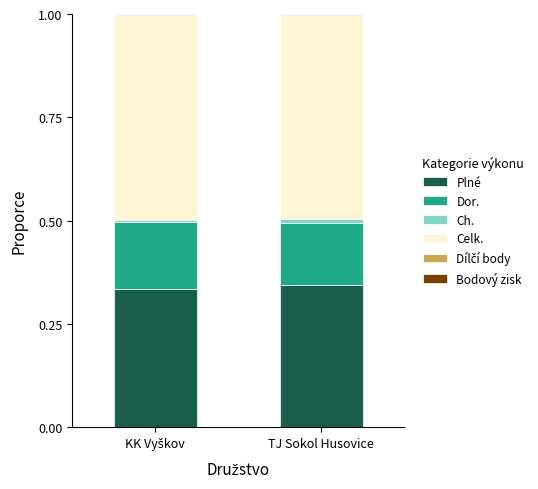

How many distinct data groups are displayed?

6